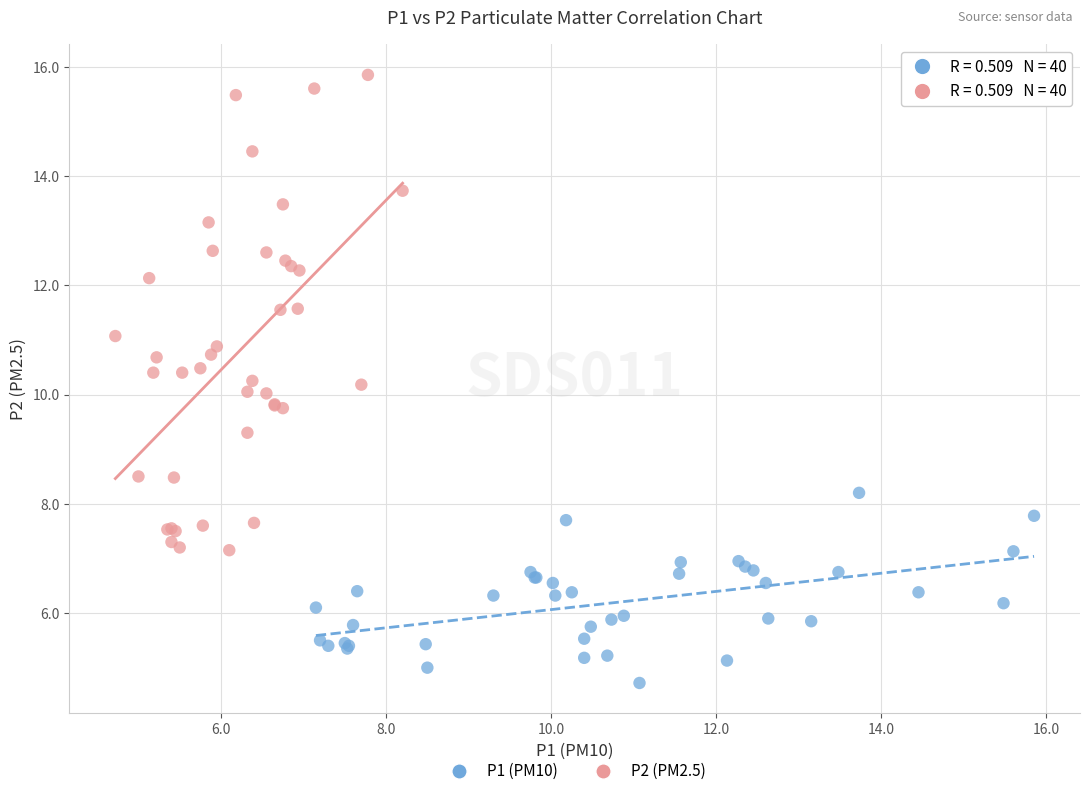

Which series has the widest spread of Y values?

P2 (PM2.5)